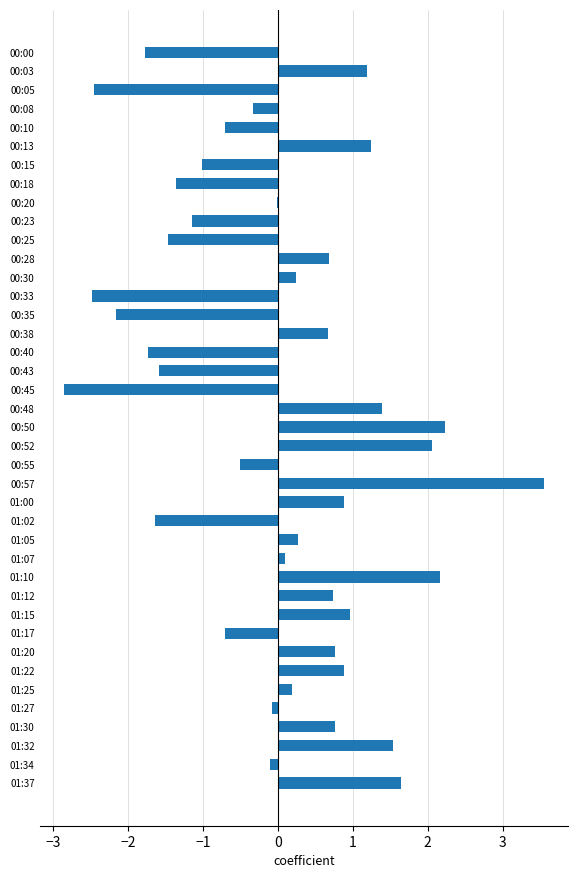

What is the sum of the values at 00:10 and 00:25?

-2.2